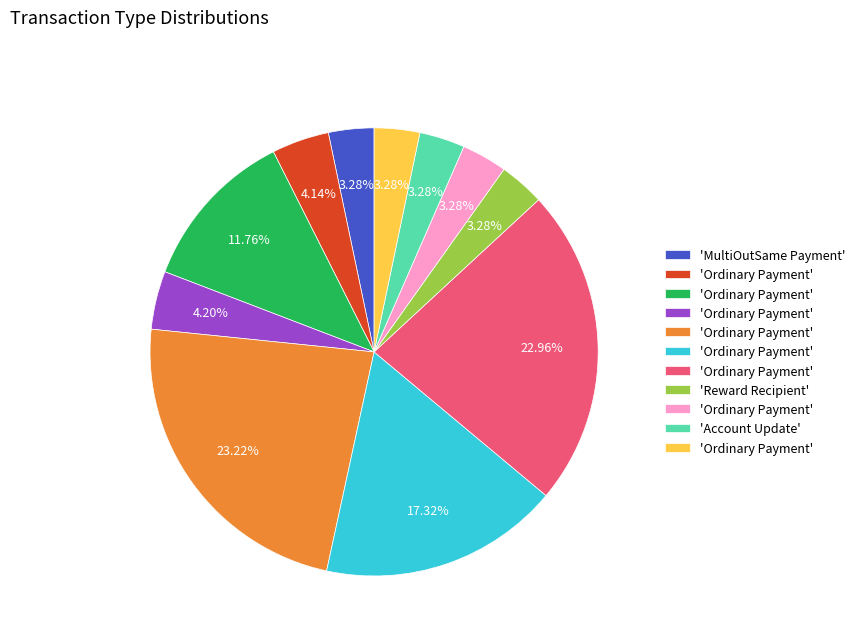

Is there any slice that represents more than half of the pie?

No